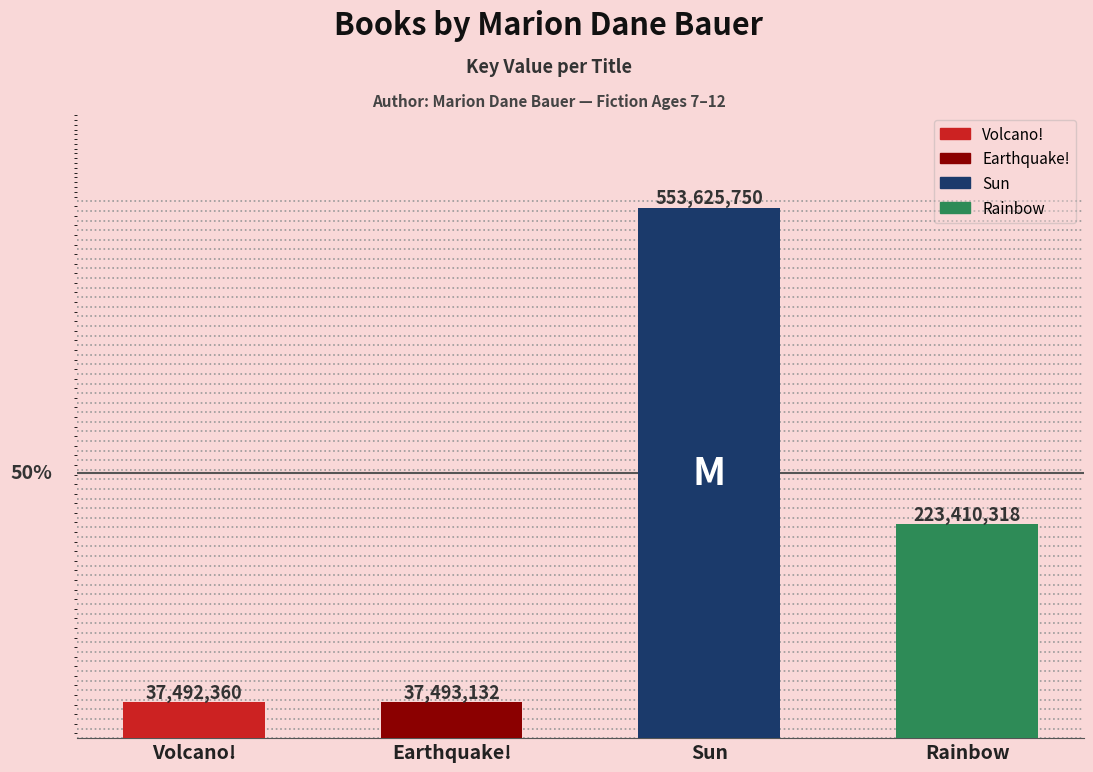

Rank the categories by value from lowest to highest.

Volcano!, Earthquake!, Rainbow, Sun